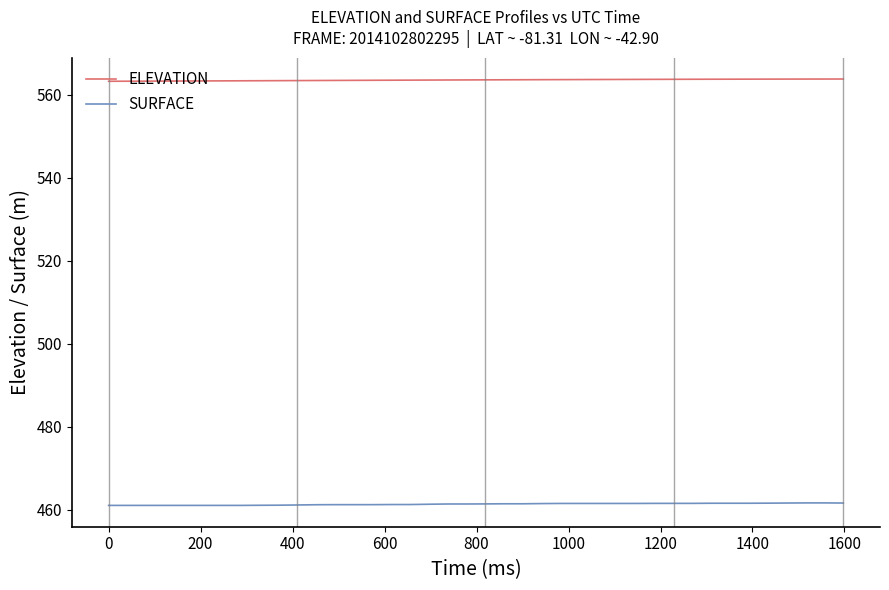

What is the highest value of the ELEVATION series?

563.7